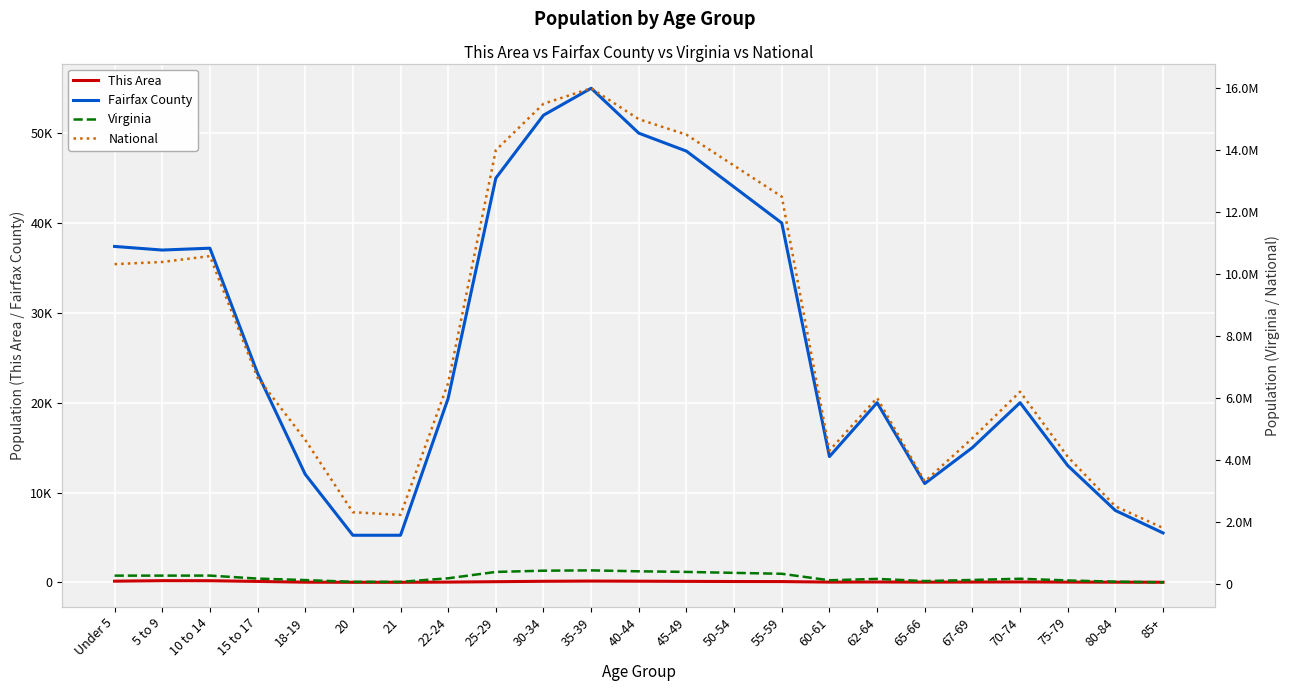

True or false: Virginia and This Area intersect in this chart.

False